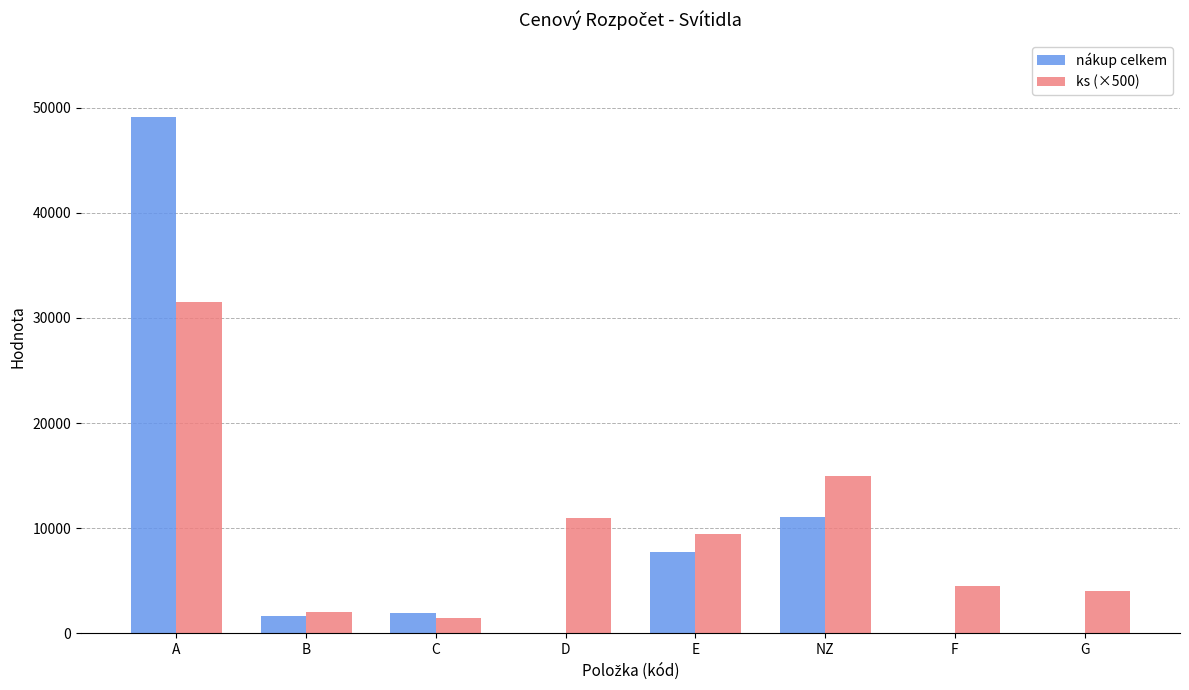

Is it true that nákup celkem equals -28171.8 at F?

False